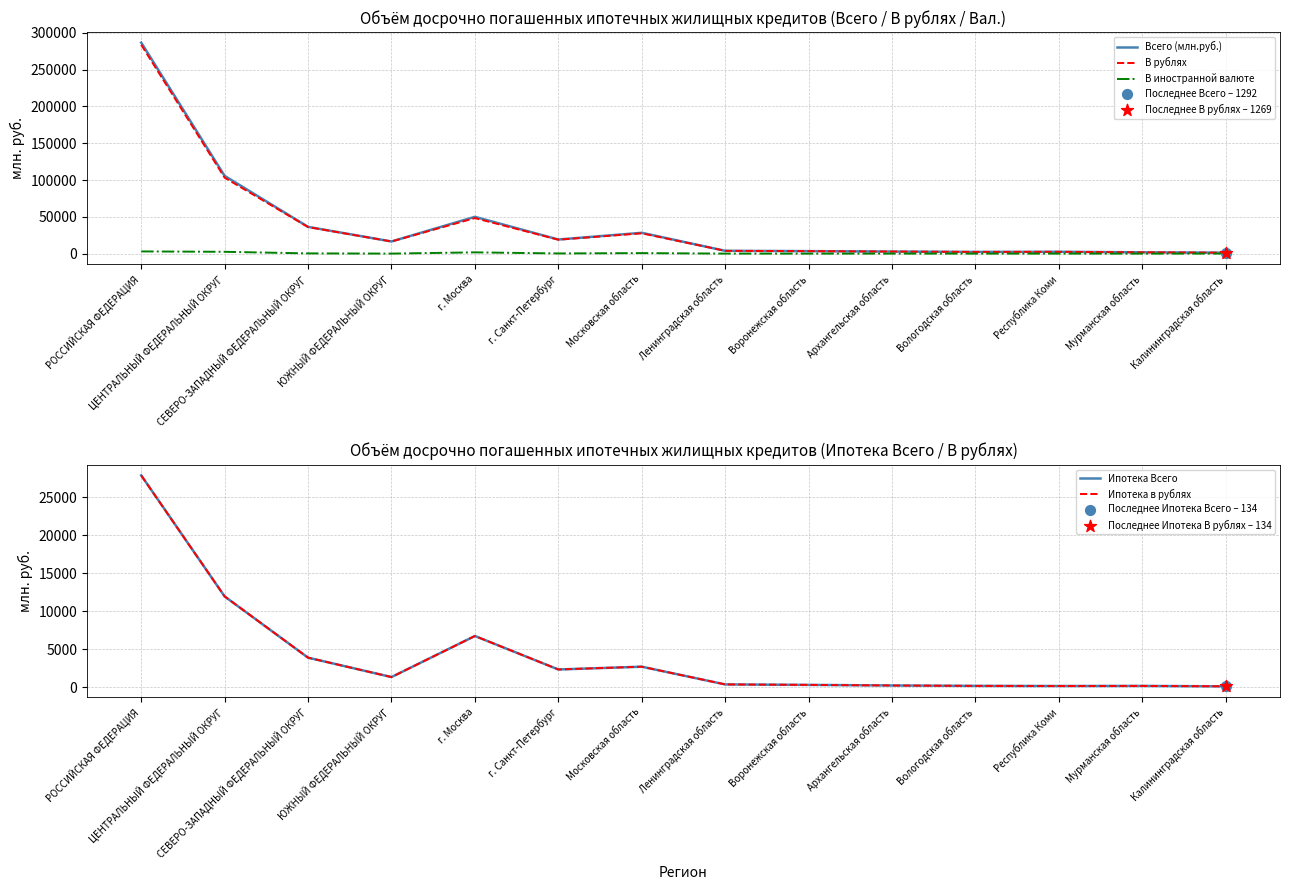

Which series has the widest spread of Y values?

Всего (млн.руб.)